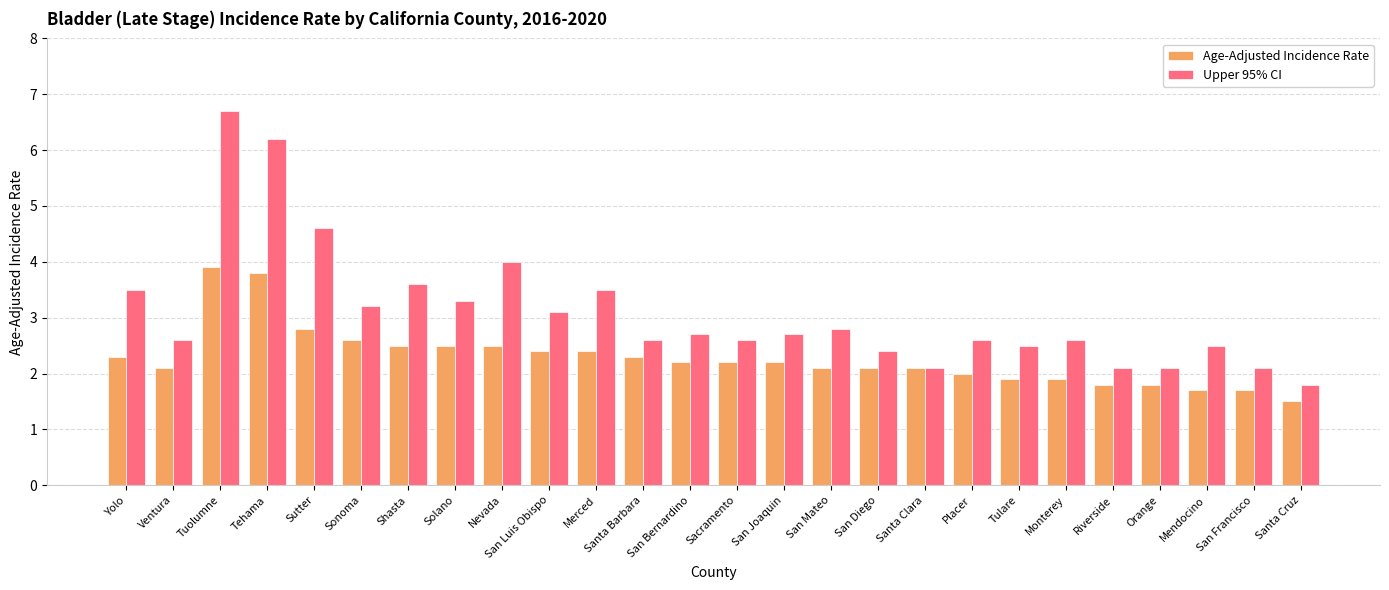

Which series has the largest total across all categories?

Upper 95% CI